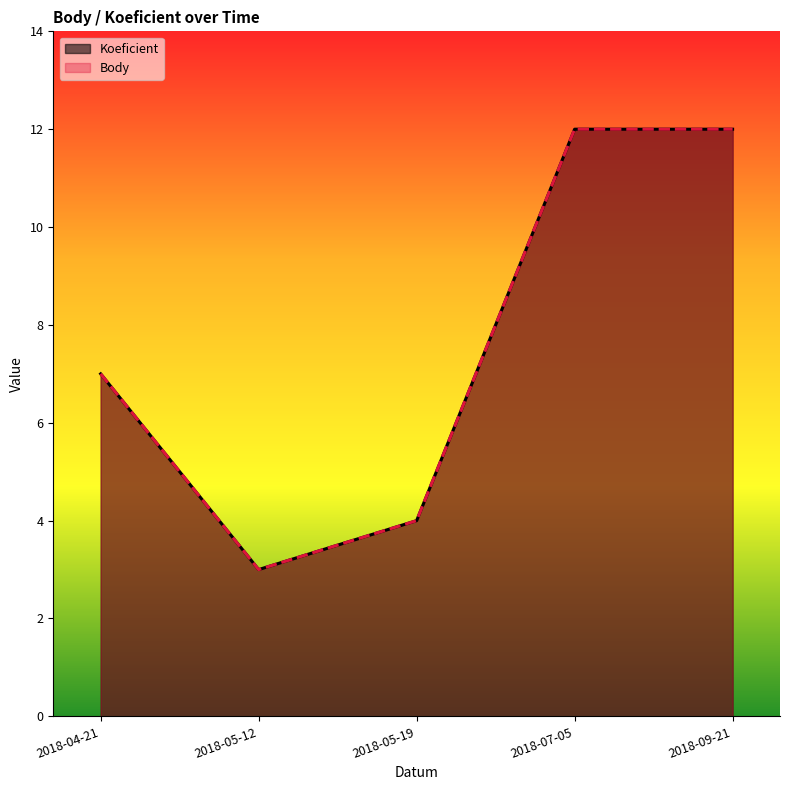

What is the difference between the second highest and minimum values in the Koeficient series?

9